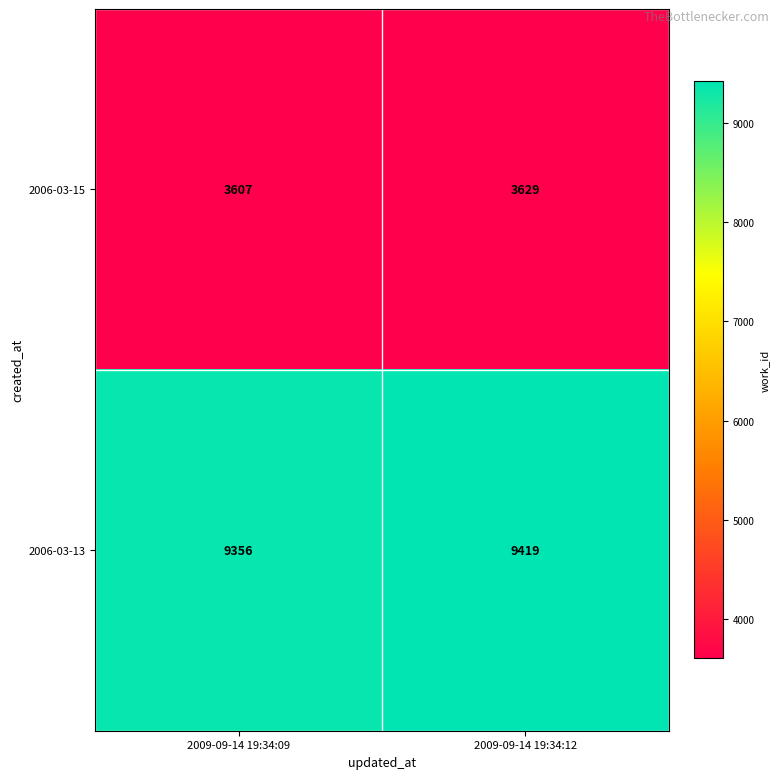

Which series has the widest spread of values?

2006-03-13